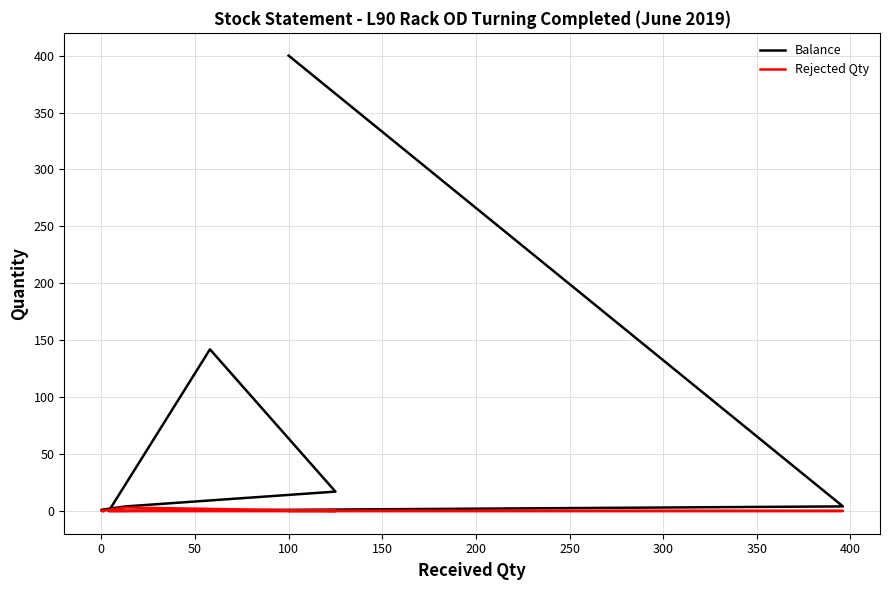

Reading right to left, extract all data points from this chart.

Balance: 0	1	4	17	142	0	4	400
Rejected Qty: 0	0	3	0	0	0	0	0